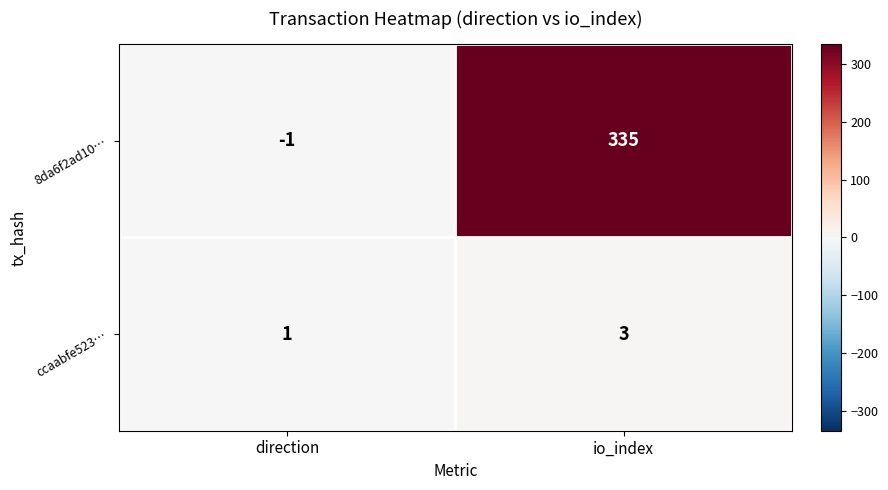

What is the sum of the ccaabfe523… values at direction and io_index?

4